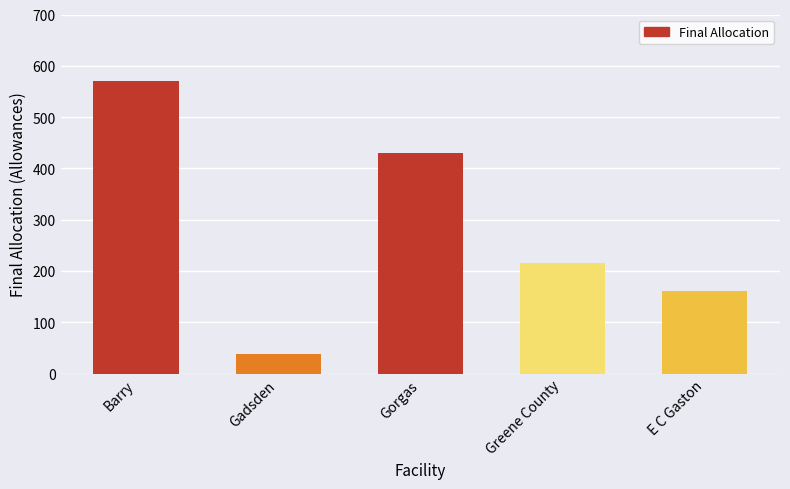

True or false: the data shows 39 at Gadsden.

True